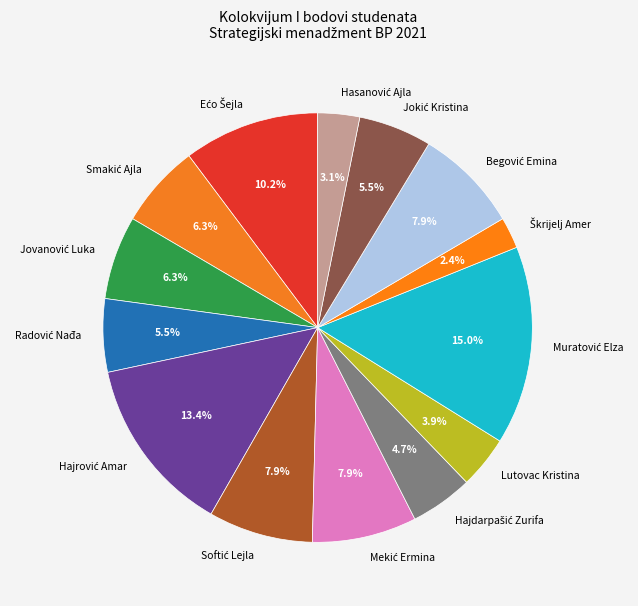

To the nearest percent, what is the difference between the largest and smallest slice percentages?

13%